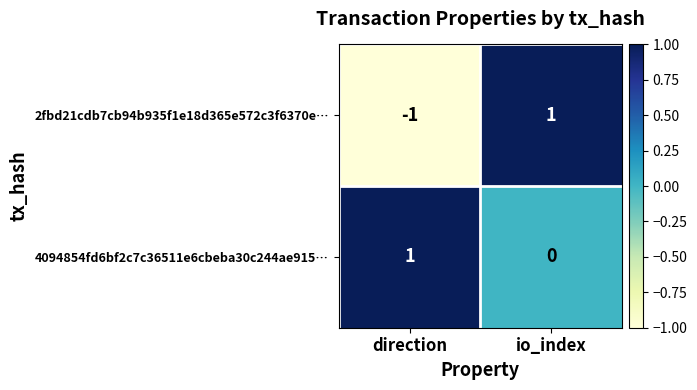

Reading left to right, list all the values displayed in this chart.

2fbd21cdb7cb94b935f1e18d365e572c3f6370e…: -1	1
4094854fd6bf2c7c36511e6cbeba30c244ae915…: 1	0